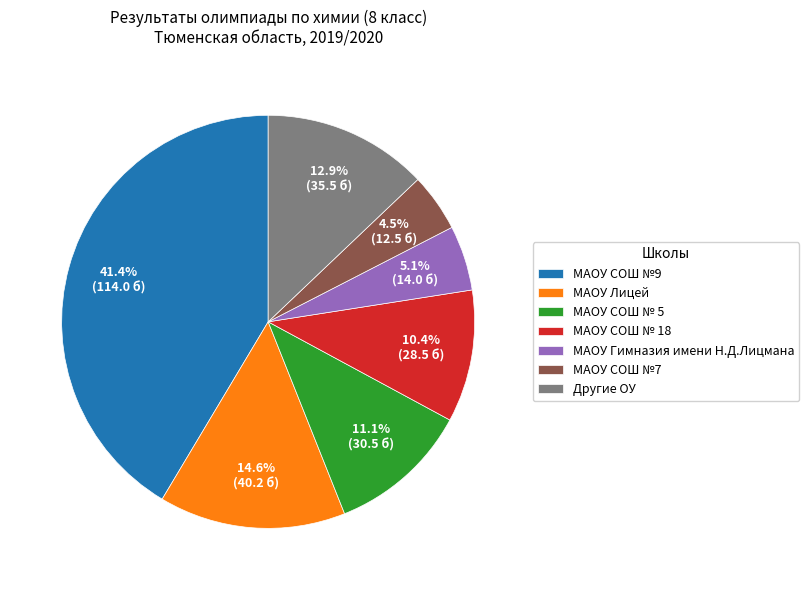

What is the ratio of the value at МАОУ СОШ №9 to the value at МАОУ Лицей?

2.8